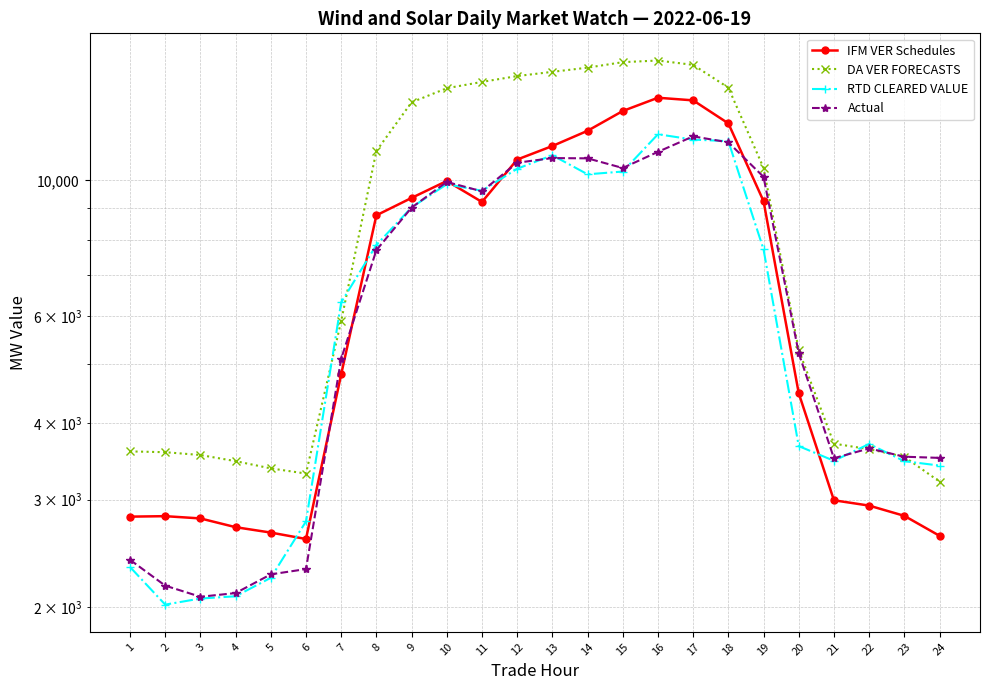

What are all the series names shown in the legend?

IFM VER Schedules, DA VER FORECASTS, RTD CLEARED VALUE, Actual